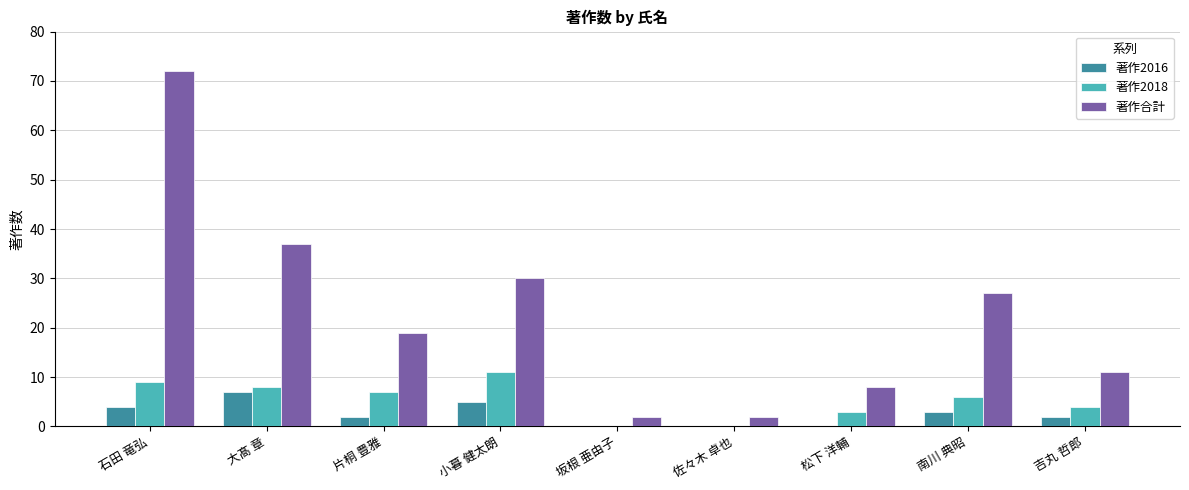

Reading right to left, transcribe all the data shown in this chart.

著作2016: 吉丸 哲郎=2	南川 典昭=3	松下 洋輔=0	佐々木 卓也=0	坂根 亜由子=0	小暮 健太朗=5	片桐 豊雅=2	大髙 章=7	石田 竜弘=4
著作2018: 吉丸 哲郎=4	南川 典昭=6	松下 洋輔=3	佐々木 卓也=0	坂根 亜由子=0	小暮 健太朗=11	片桐 豊雅=7	大髙 章=8	石田 竜弘=9
著作合計: 吉丸 哲郎=11	南川 典昭=27	松下 洋輔=8	佐々木 卓也=2	坂根 亜由子=2	小暮 健太朗=30	片桐 豊雅=19	大髙 章=37	石田 竜弘=72